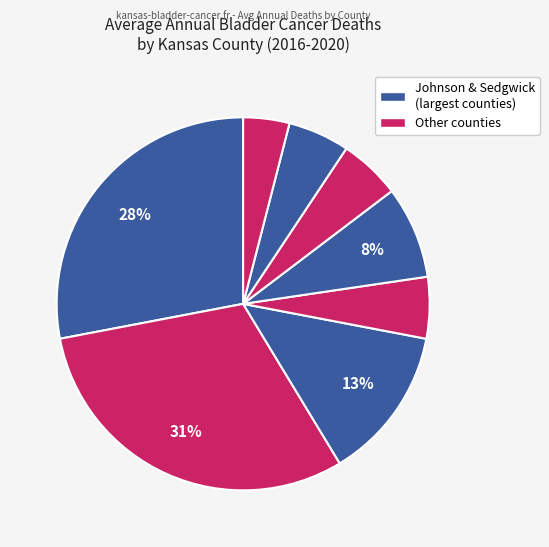

Is there any slice that represents more than half of the pie?

No